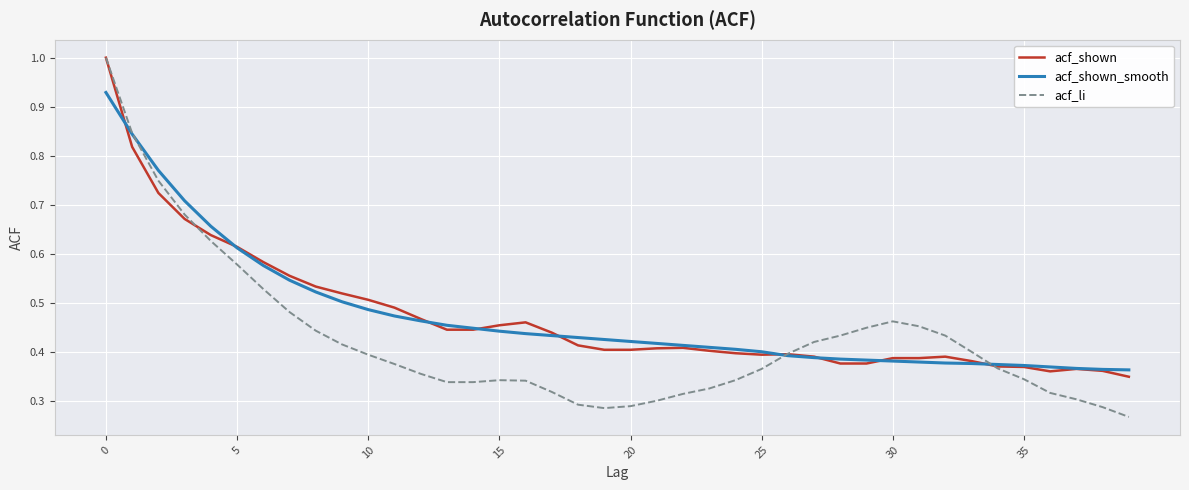

How many lines are shown in the chart?

3